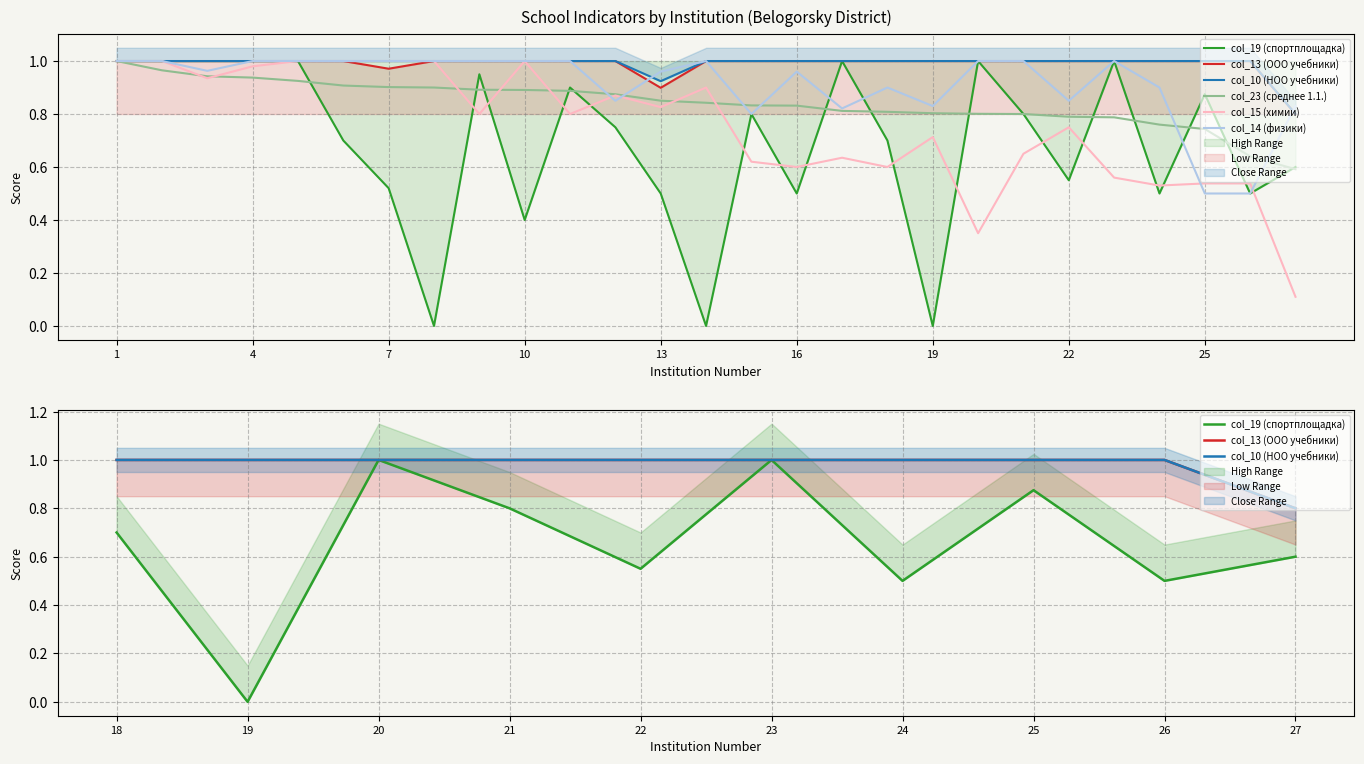

What is the sum of the col_23 (среднее 1.1.) values at 11 and 1?

1.9